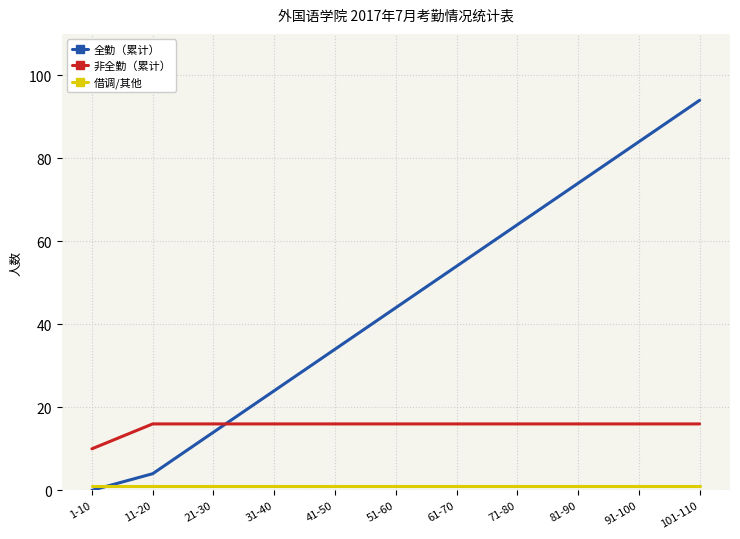

At how many categories does at least one series exceed 52?

5